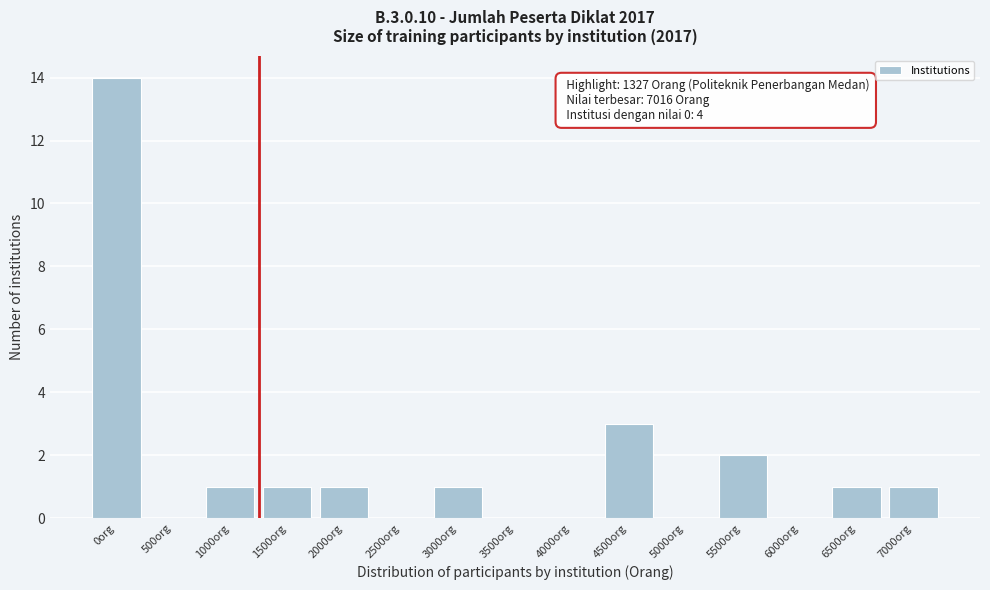

Reading left to right, extract all data points from this chart.

0org=14	500org=0	1000org=1	1500org=1	2000org=1	2500org=0	3000org=1	3500org=0	4000org=0	4500org=3	5000org=0	5500org=2	6000org=0	6500org=1	7000org=1